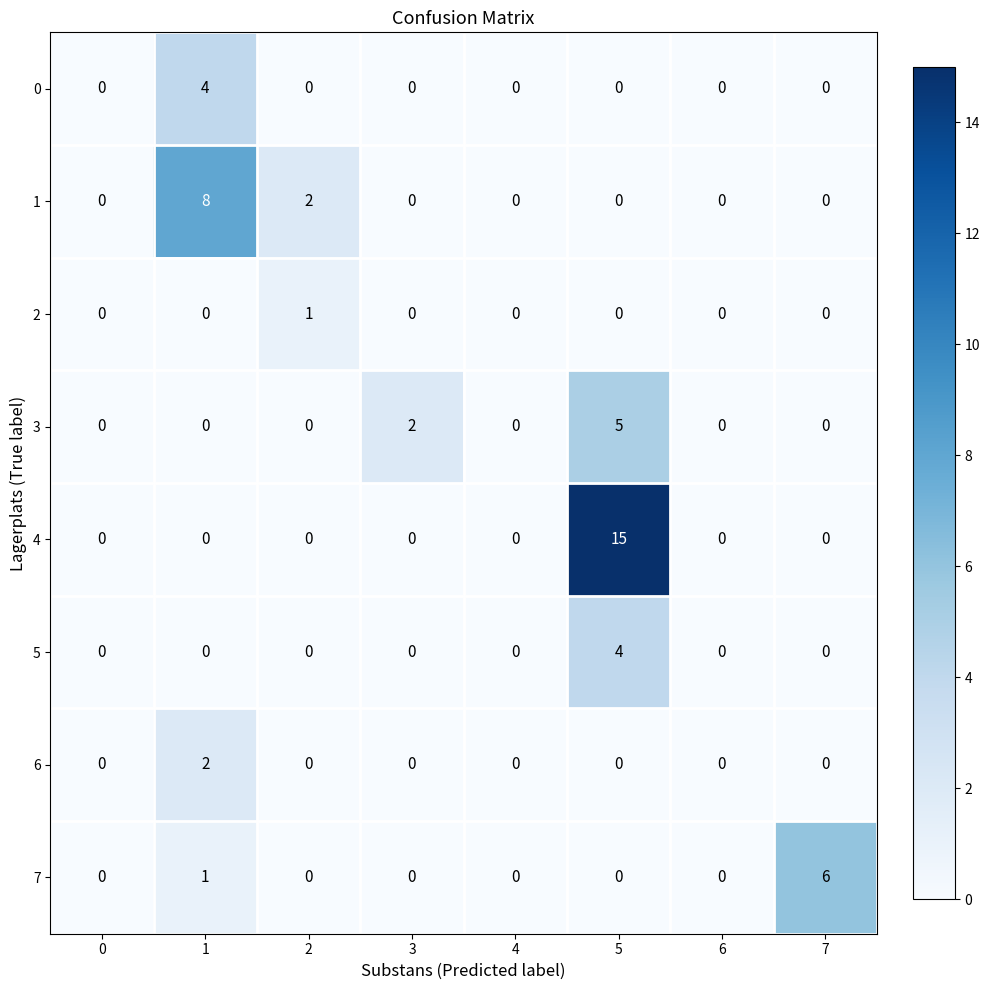

What is the difference between the maximum and second lowest values in the 7 series?

6